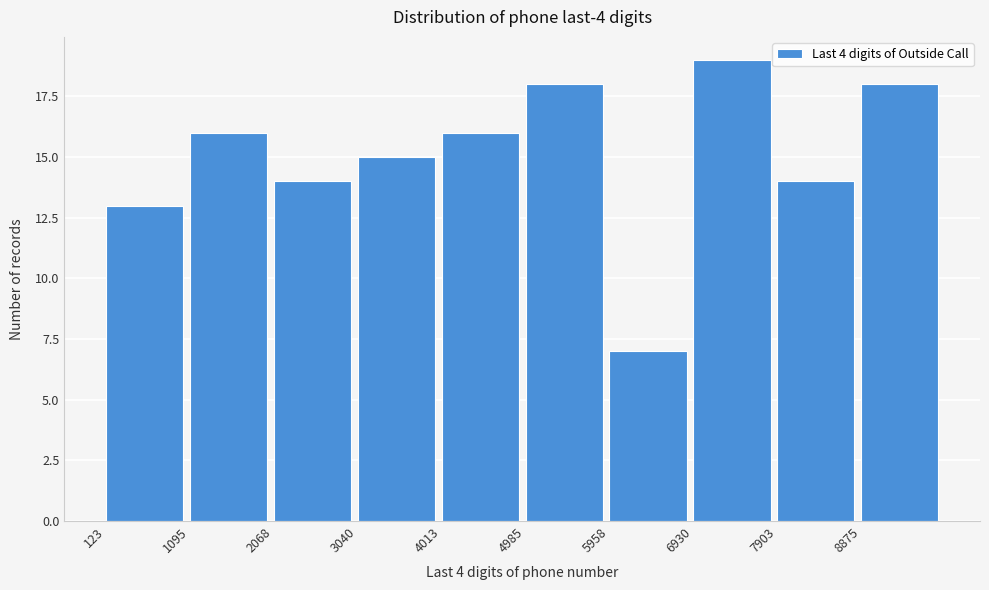

Over which range of the x-axis is the bar tallest?

6900 to 7900